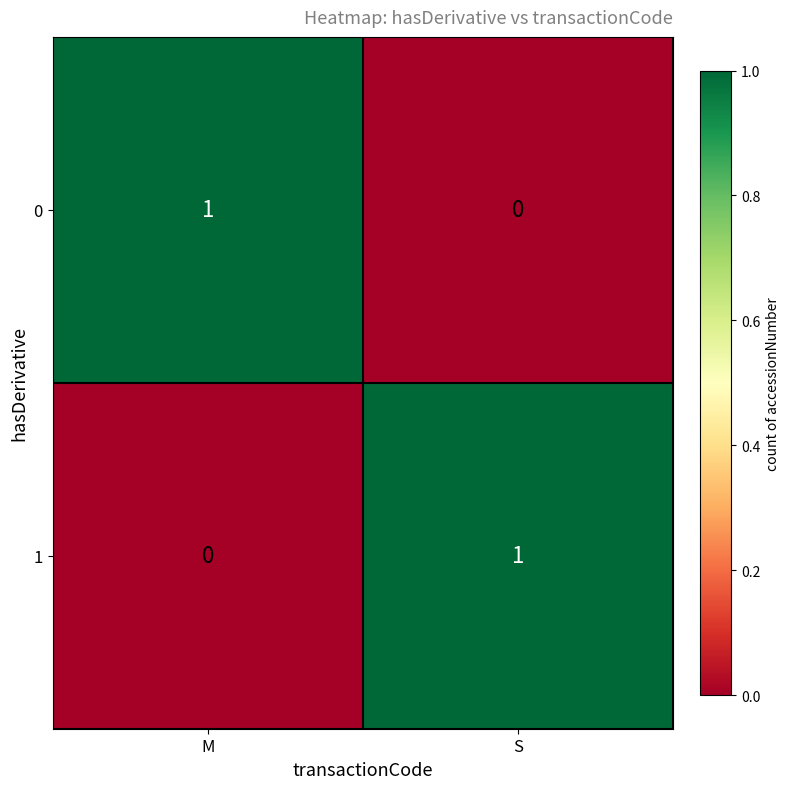

Rank the series at M from highest to lowest value.

0, 1